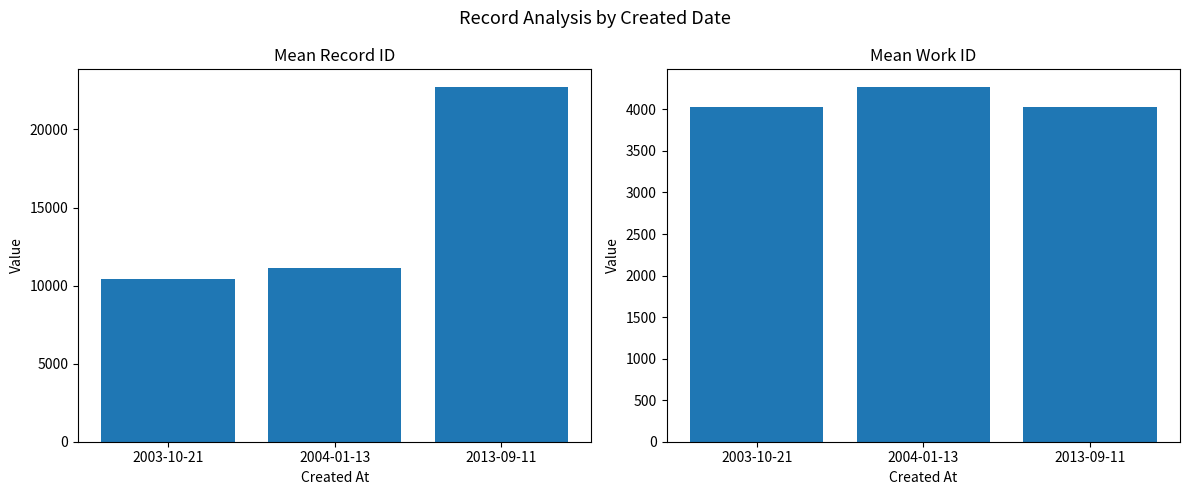

Which category has the highest value in the work_id series?

2004-01-13